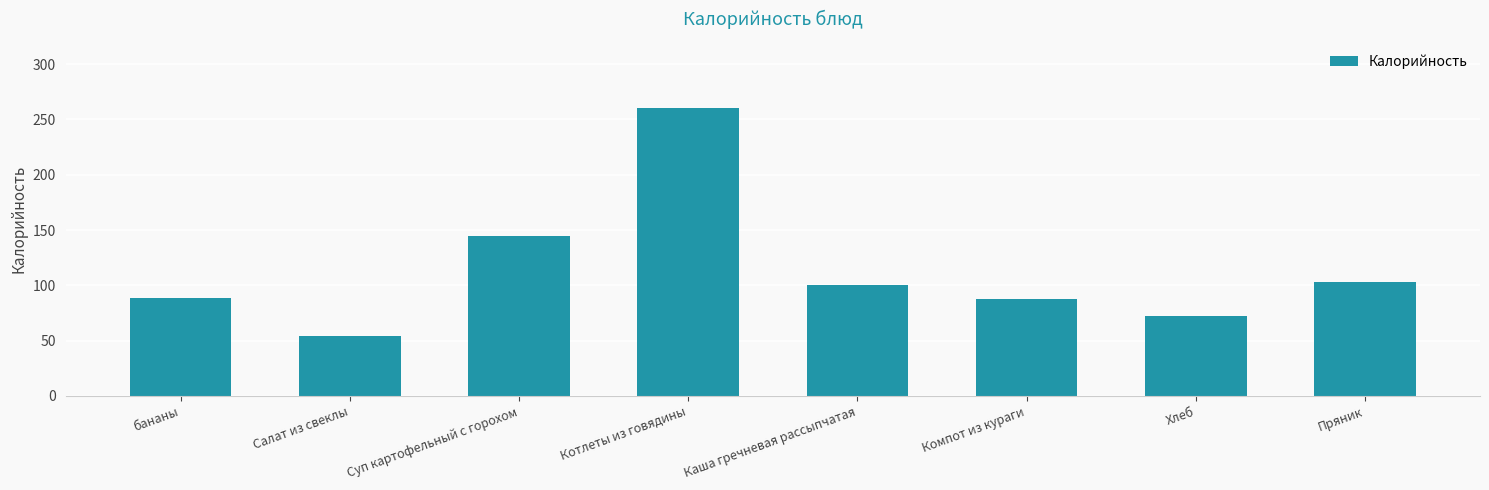

What is the greatest value displayed?

259.9